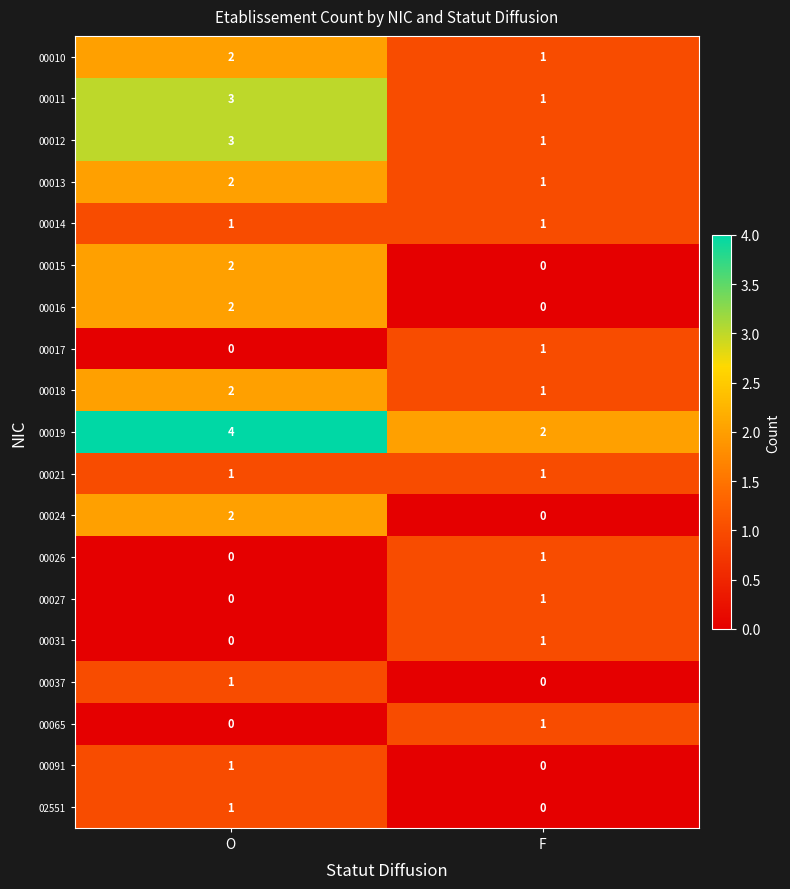

Is it true that 00026 equals 1 at O?

False